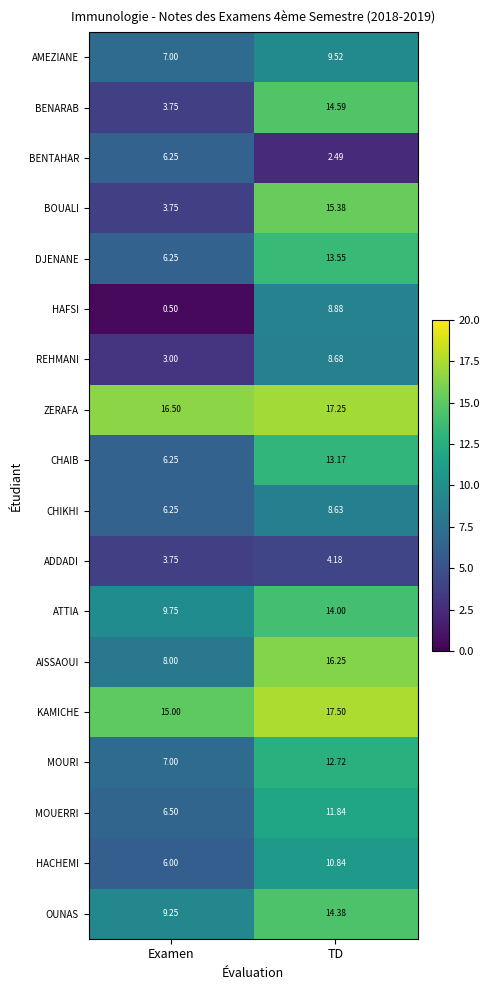

Where is ZERAFA nearest to the value 16?

Examen